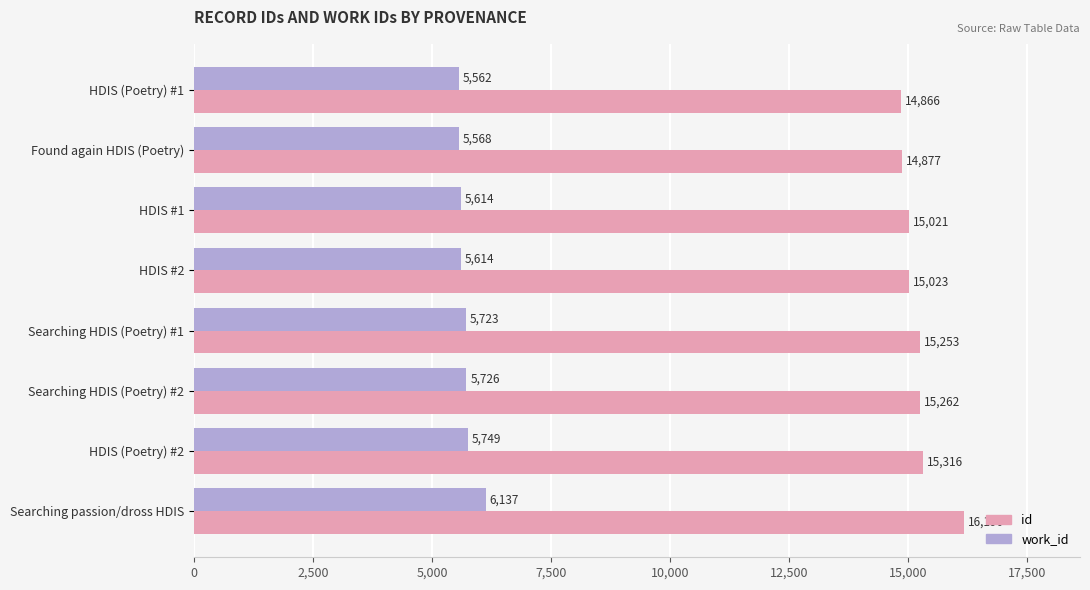

Rank the series by their average value, from lowest to highest.

work_id, id